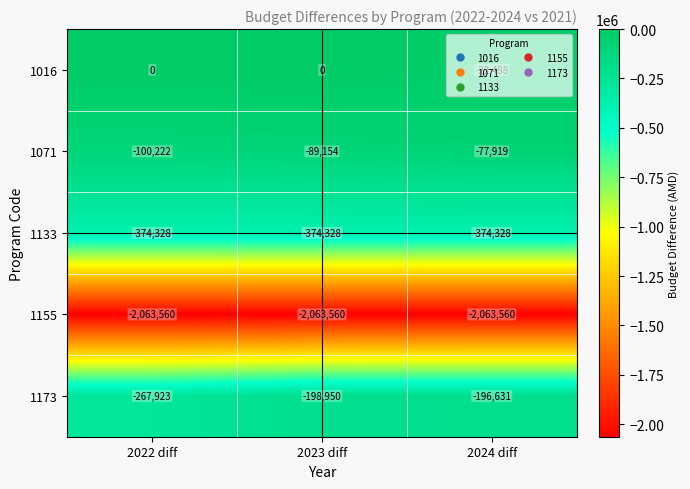

At 2023 diff, list the series in order from largest to smallest.

1016, 1071, 1173, 1133, 1155